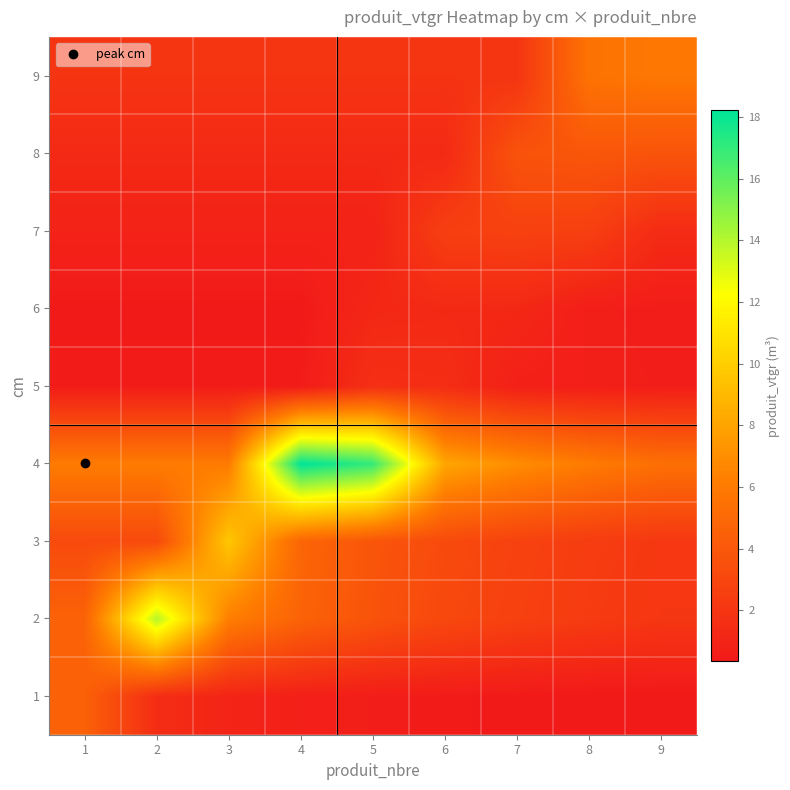

Reading left to right, what are all the values shown in this chart?

1: 1=4.6	2=1.5	3=1.0	4=0.8	5=0.6	6=0.5	7=0.4	8=0.4	9=0.3
2: 1=4.7	2=14.0	3=6.2	4=4.7	5=3.7	6=3.1	7=2.7	8=2.3	9=2.1
3: 1=3.2	2=3.2	3=9.7	4=4.8	5=3.9	6=3.2	7=2.8	8=2.4	9=2.1
4: 1=6.1	2=6.1	3=6.1	4=18.2	5=17.0	6=8.1	7=6.9	8=6.1	9=5.4
5: 1=0.5	2=0.5	3=0.5	4=0.5	5=1.6	6=1.5	7=0.8	8=0.7	9=0.6
6: 1=0.4	2=0.4	3=0.4	4=0.4	5=1.2	6=1.3	7=1.2	8=0.6	9=0.6
7: 1=0.9	2=0.9	3=0.9	4=0.9	5=0.9	6=2.5	7=2.7	8=2.6	9=1.4
8: 1=1.3	2=1.3	3=1.3	4=1.3	5=1.3	6=1.3	7=3.7	8=3.9	9=3.8
9: 1=1.9	2=1.9	3=1.9	4=1.9	5=1.9	6=1.9	7=1.9	8=5.6	9=5.8